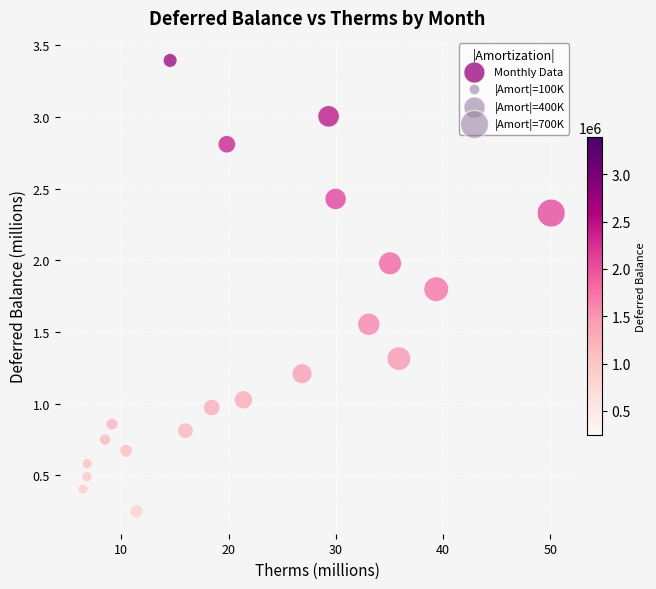

What is the range of Y values (max minus min)?

3.1